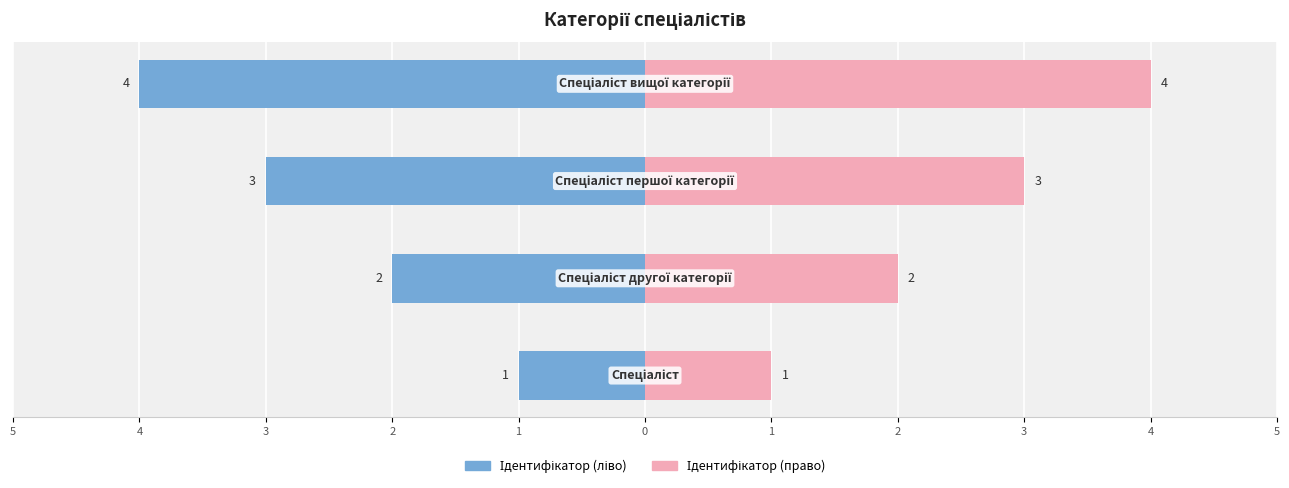

Rank the series at 1 from lowest to highest value.

Ідентифікатор (ліво), Ідентифікатор (право)